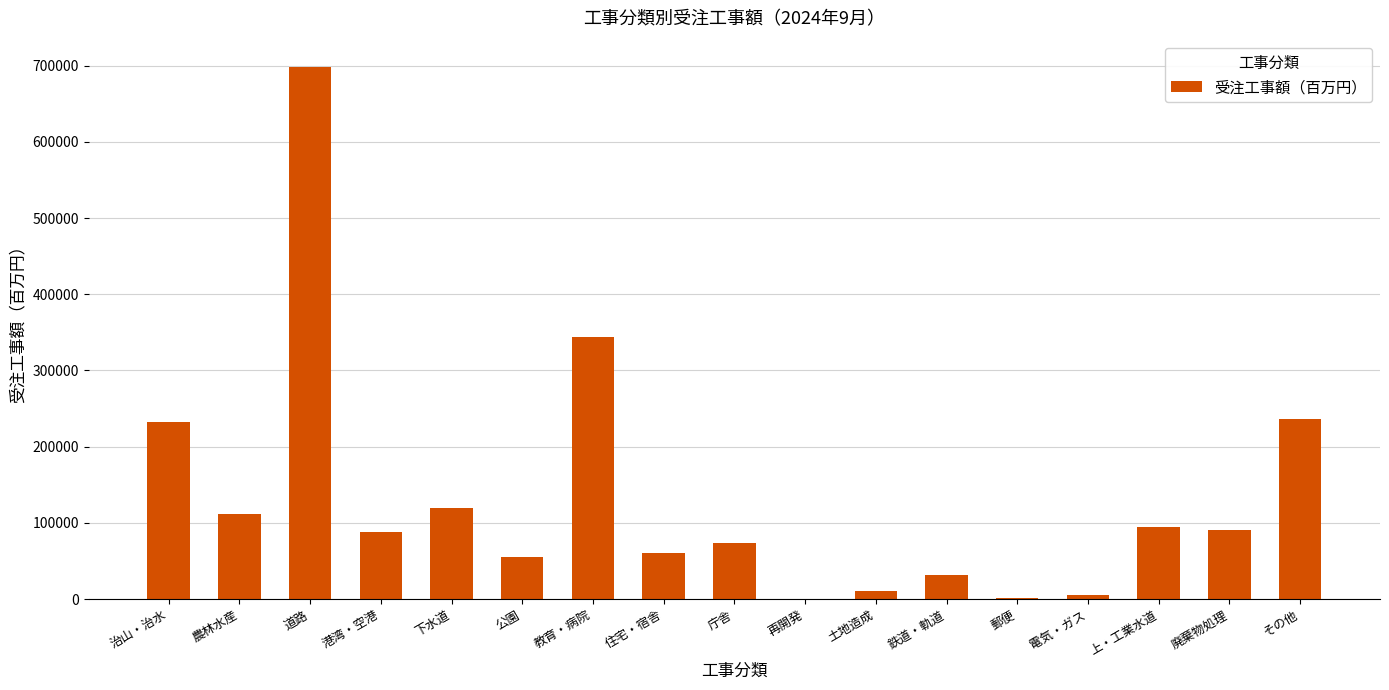

Which category has the highest value across all series?

道路